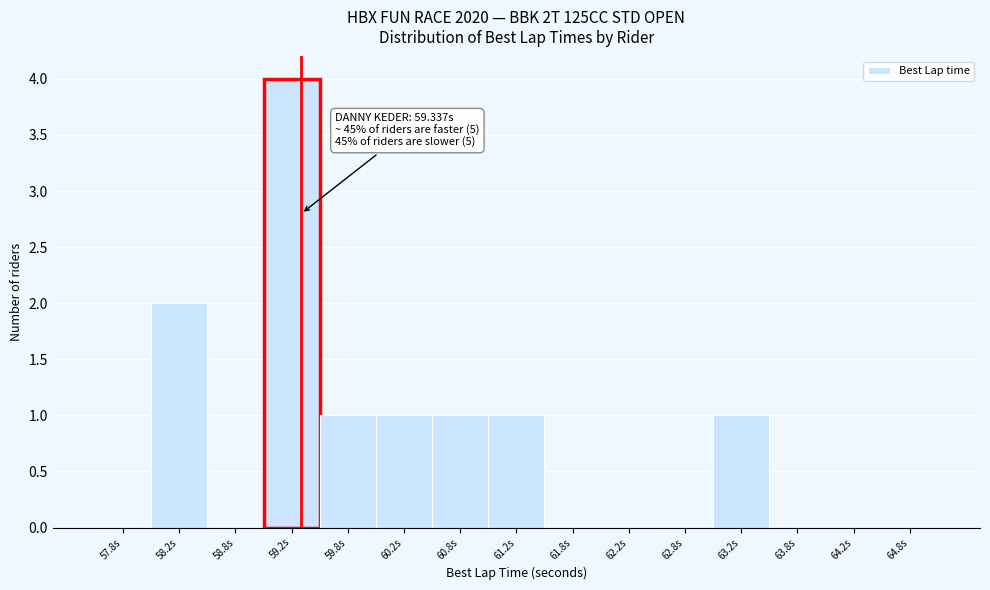

Which range on the x-axis has the tallest bar?

59.0 to 59.5